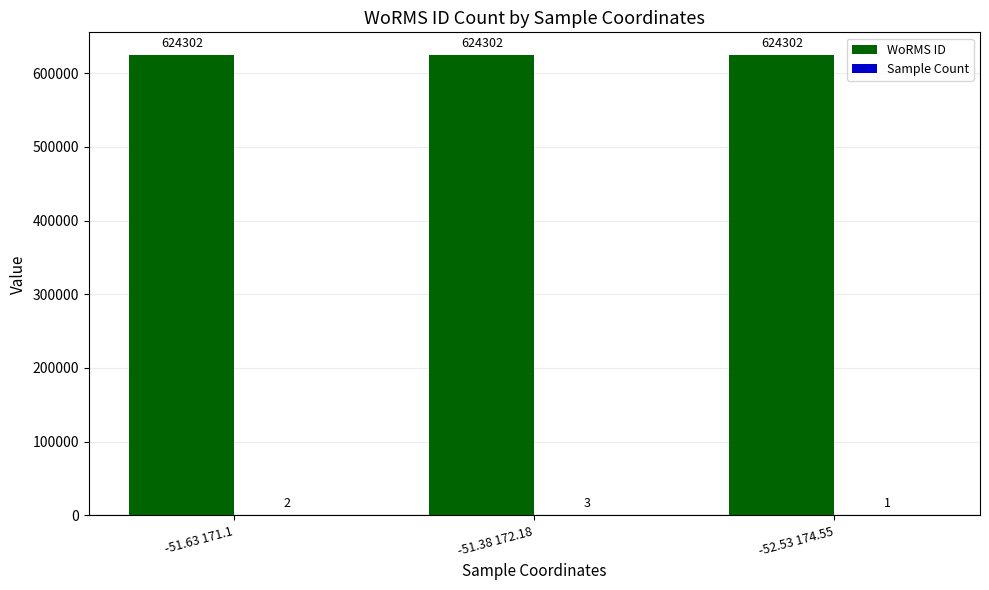

Which series has the largest total across all categories?

WoRMS ID